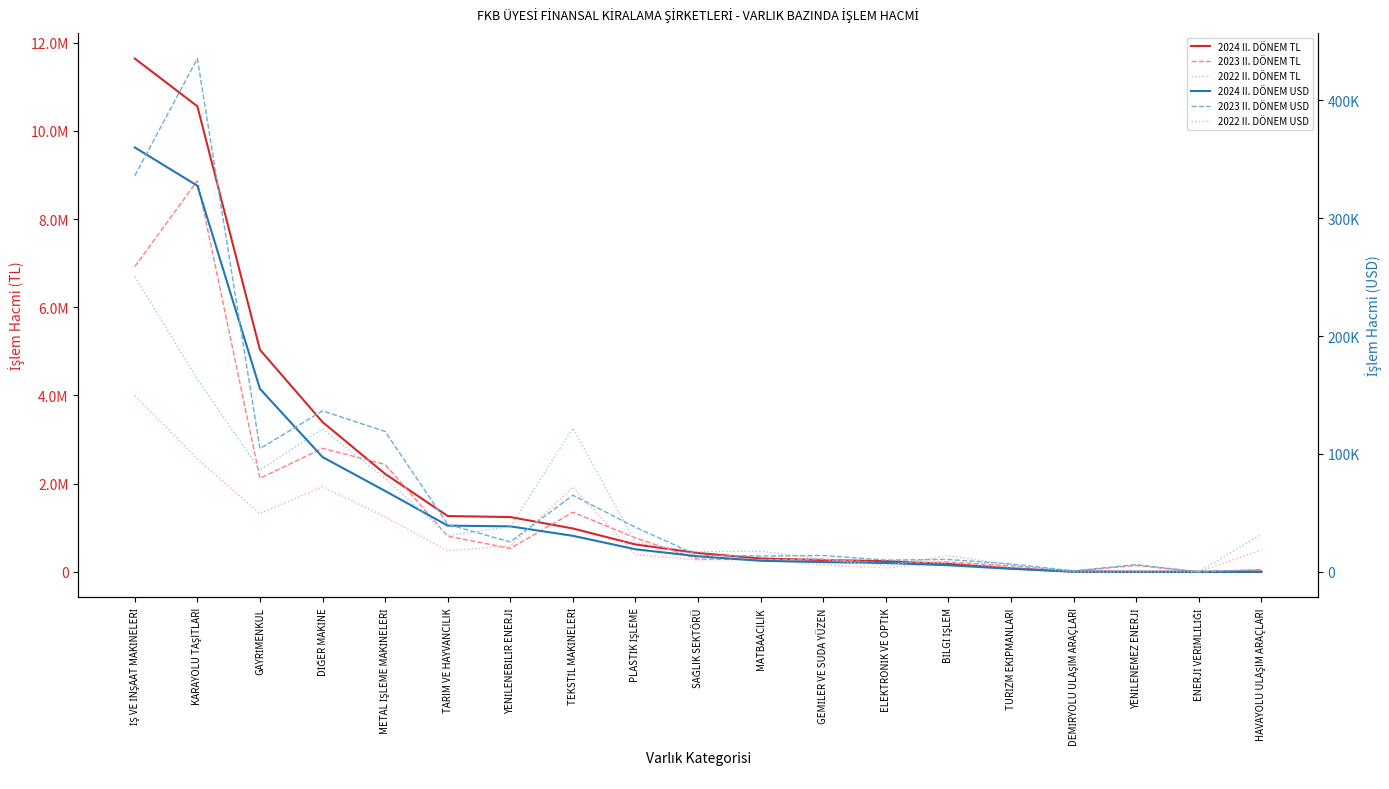

What is the sum of the 2023 II. DÖNEM USD values at MATBAACILIK and METAL İŞLEME MAKİNELERİ?

132454.3